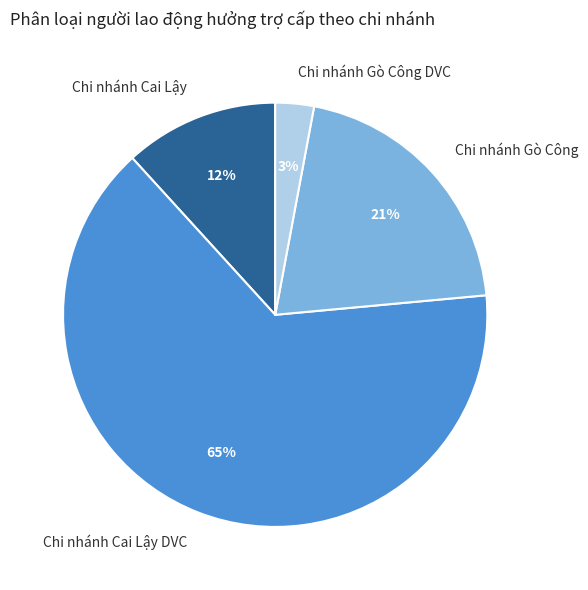

To the nearest percent, what is the average slice percentage?

25%